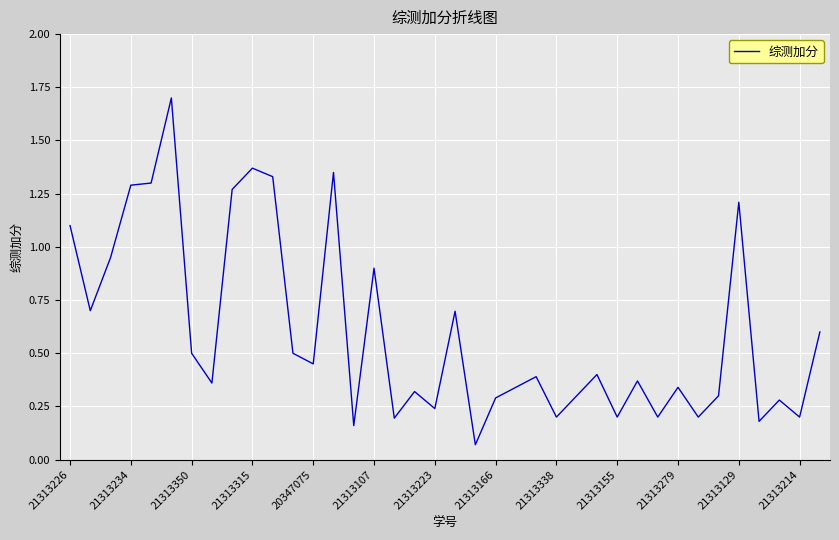

What is the maximum value shown in the chart?

1.7